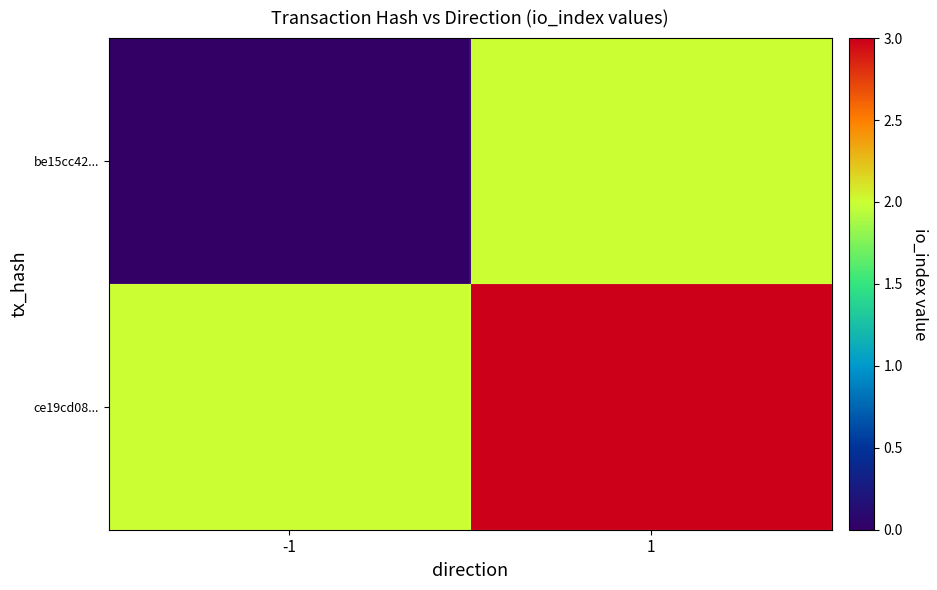

What is the total value across all series at 1?

5